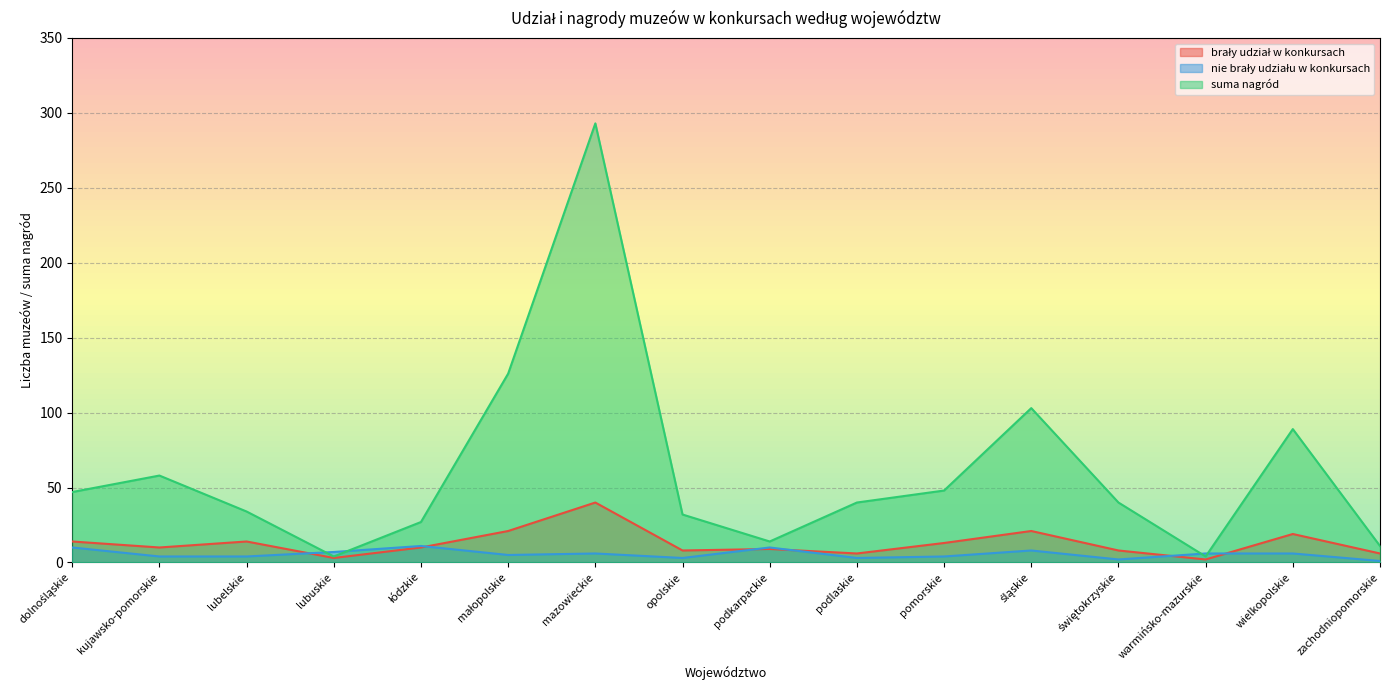

Is the value of brały udział w konkursach at pomorskie greater than the value of nie brały udziału w konkursach at warmińsko-mazurskie?

Yes